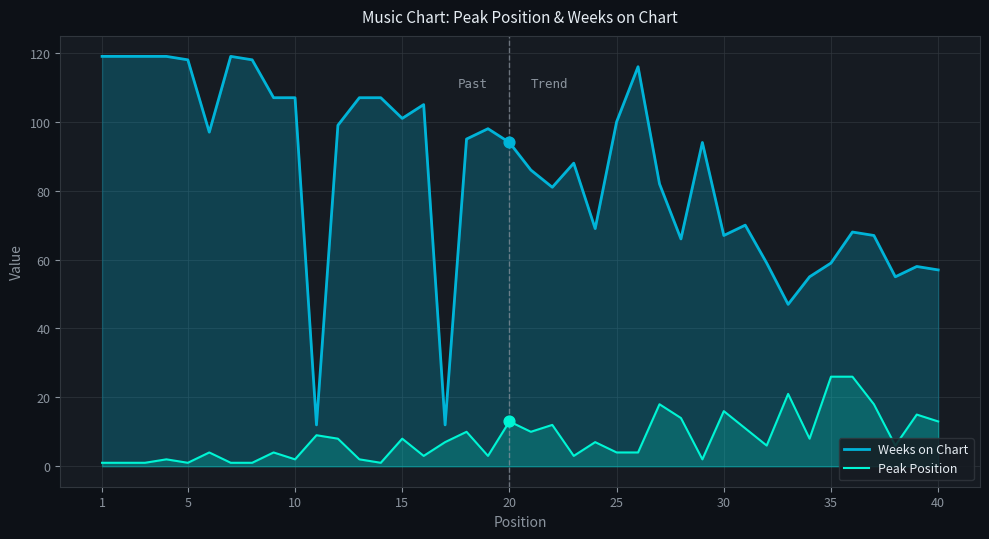

Which series has the largest total across all categories?

Weeks on Chart